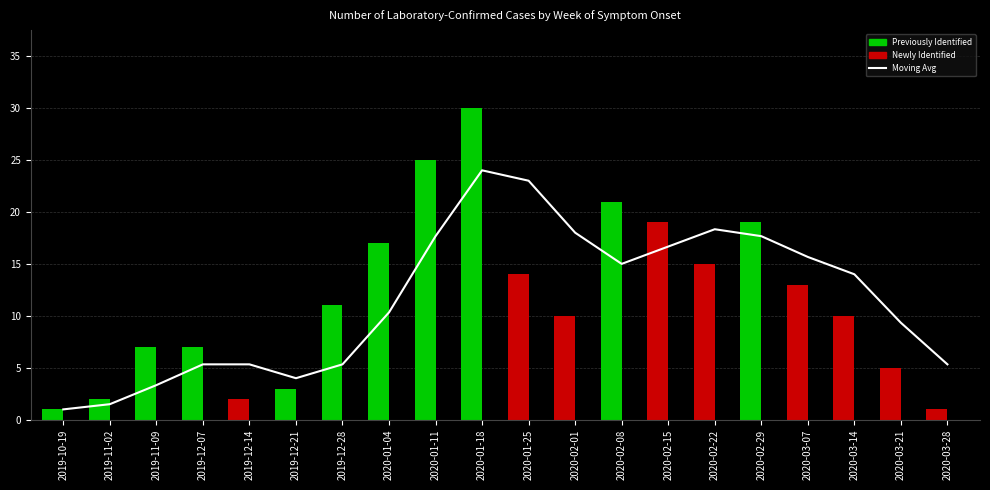

Reading left to right, list all the values displayed in this chart.

Moving Avg (Total): 2019-10-19=1.0	2019-11-02=1.5	2019-11-09=3.3	2019-12-07=5.3	2019-12-14=5.3	2019-12-21=4.0	2019-12-28=5.3	2020-01-04=10.3	2020-01-11=17.7	2020-01-18=24.0	2020-01-25=23.0	2020-02-01=18.0	2020-02-08=15.0	2020-02-15=16.7	2020-02-22=18.3	2020-02-29=17.7	2020-03-07=15.7	2020-03-14=14.0	2020-03-21=9.3	2020-03-28=5.3
Previously Identified: 2019-10-19=1.0	2019-11-02=2.0	2019-11-09=7.0	2019-12-07=7.0	2019-12-14=2.0	2019-12-21=3.0	2019-12-28=11.0	2020-01-04=17.0	2020-01-11=25.0	2020-01-18=30.0	2020-01-25=14.0	2020-02-01=10.0	2020-02-08=21.0	2020-02-15=19.0	2020-02-22=15.0	2020-02-29=19.0	2020-03-07=13.0	2020-03-14=10.0	2020-03-21=5.0	2020-03-28=1.0
Newly Identified: 2019-10-19=0.0	2019-11-02=0.0	2019-11-09=0.0	2019-12-07=0.0	2019-12-14=0.0	2019-12-21=0.0	2019-12-28=0.0	2020-01-04=0.0	2020-01-11=0.0	2020-01-18=0.0	2020-01-25=0.0	2020-02-01=0.0	2020-02-08=0.0	2020-02-15=0.0	2020-02-22=0.0	2020-02-29=0.0	2020-03-07=0.0	2020-03-14=0.0	2020-03-21=0.0	2020-03-28=0.0